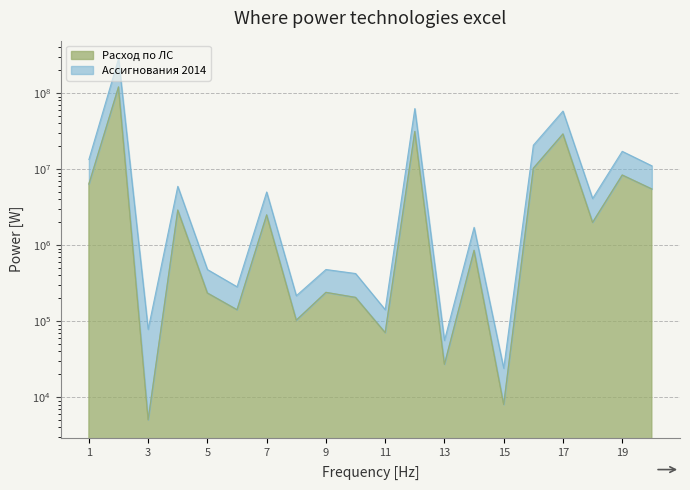

True or false: Расход по ЛС and Ассигнования 2014 cross at least once.

False